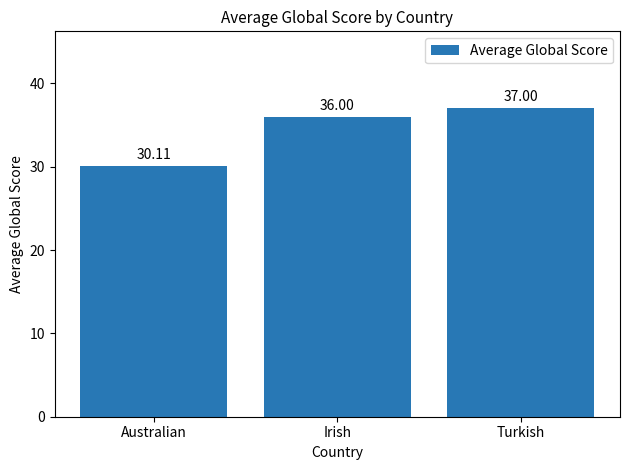

What is the maximum value shown in the chart?

37.0